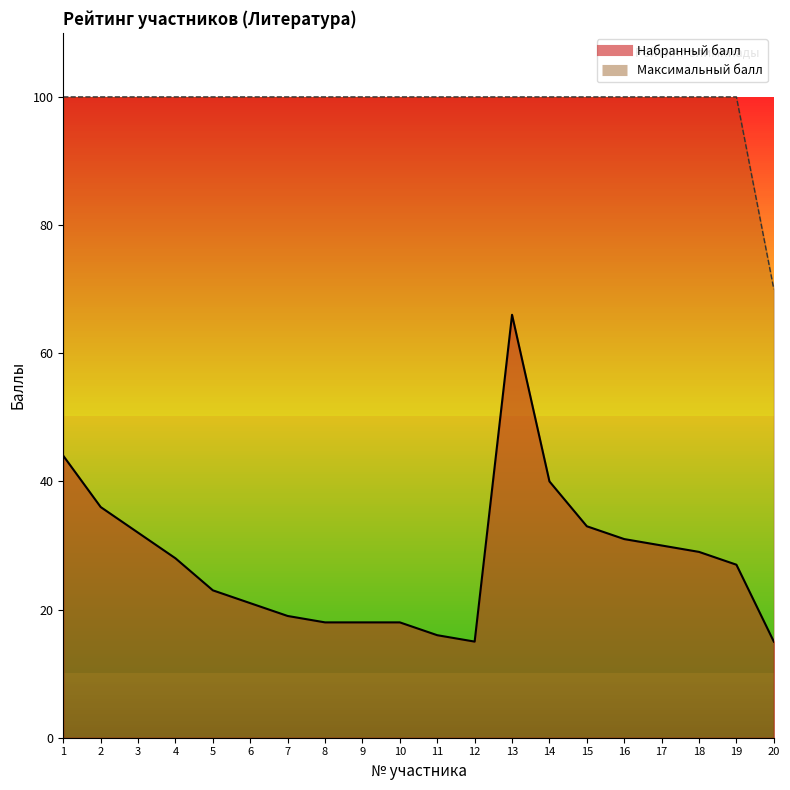

How many data points in Набранный балл are above 28?

9